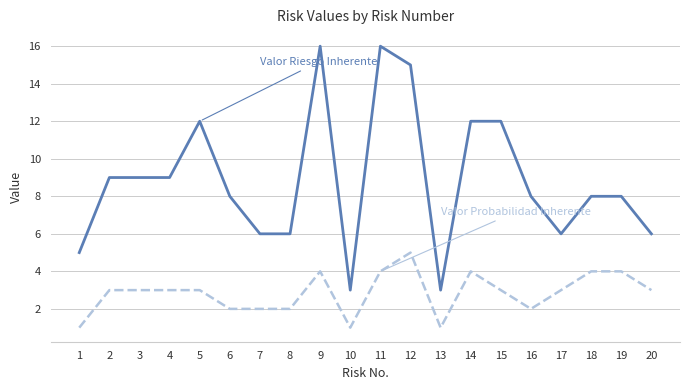

What is the greatest value displayed?

16